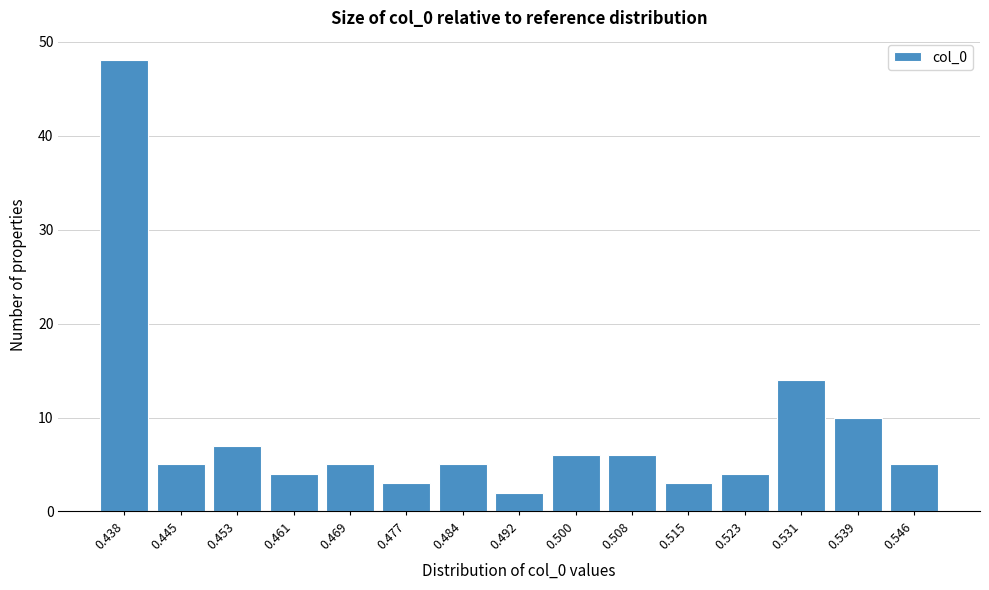

Reading left to right, transcribe all the data shown in this chart.

48	5	7	4	5	3	5	2	6	6	3	4	14	10	5